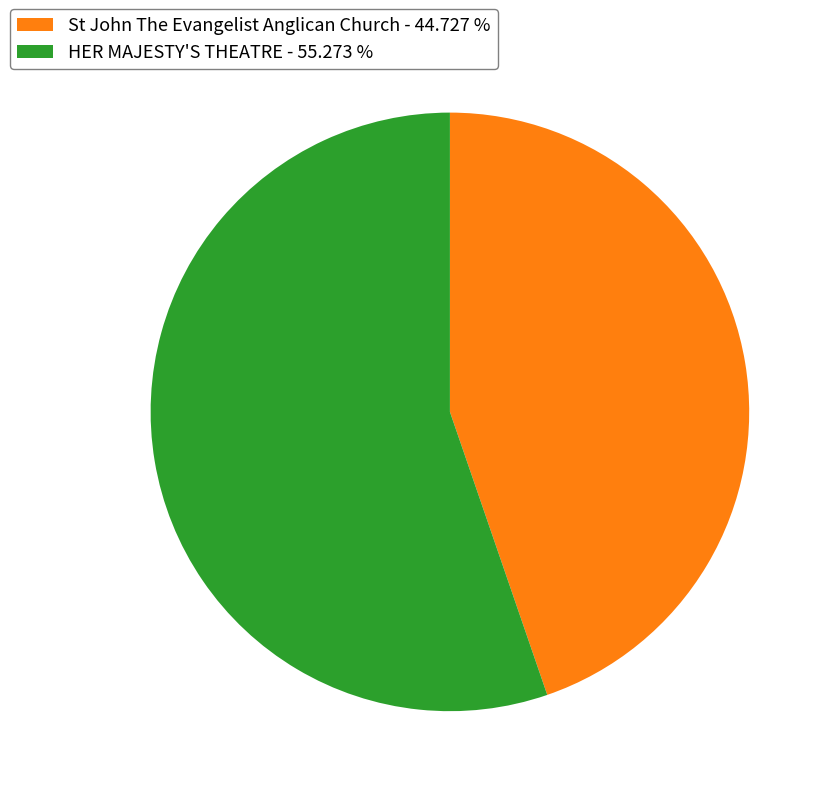

True or false: HER MAJESTY'S THEATRE accounts for 66% of the total.

False